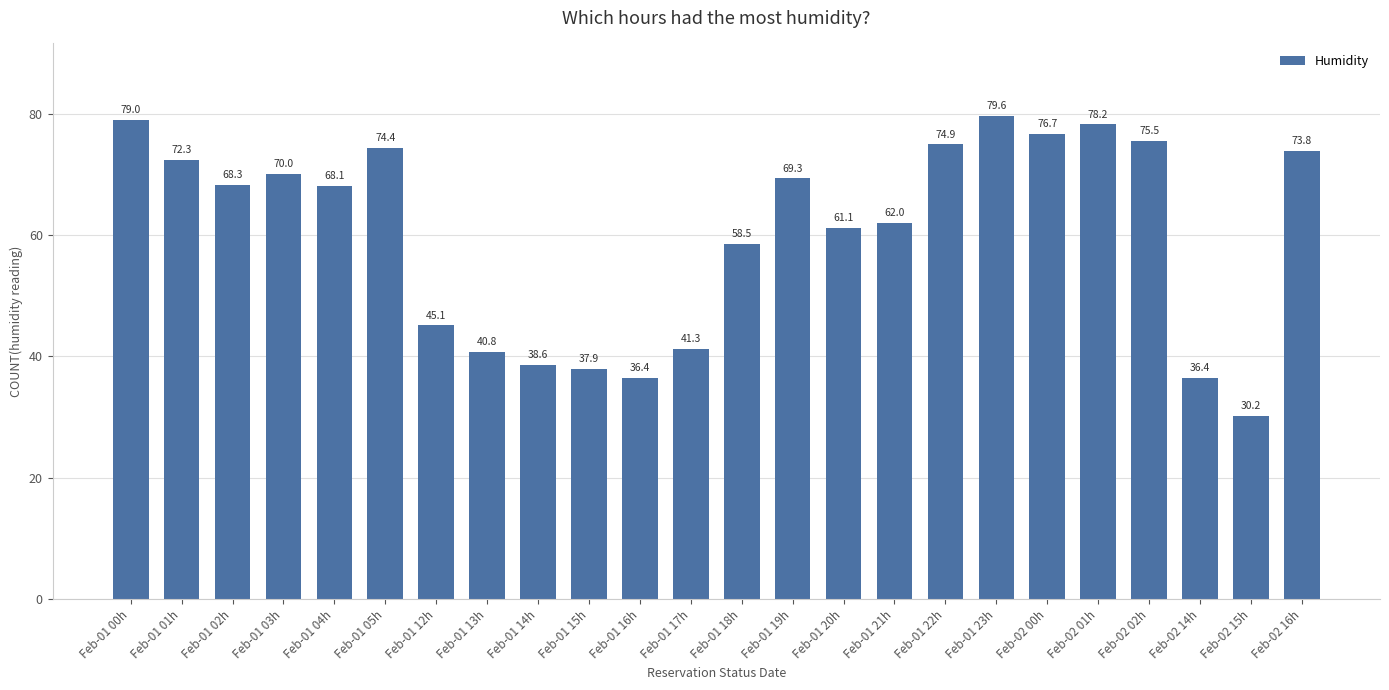

Reading left to right, what are all the values shown in this chart?

79.0	72.3	68.3	70.0	68.1	74.4	45.1	40.8	38.6	37.9	36.4	41.3	58.5	69.3	61.1	62.0	74.9	79.6	76.7	78.2	75.5	36.4	30.2	73.8